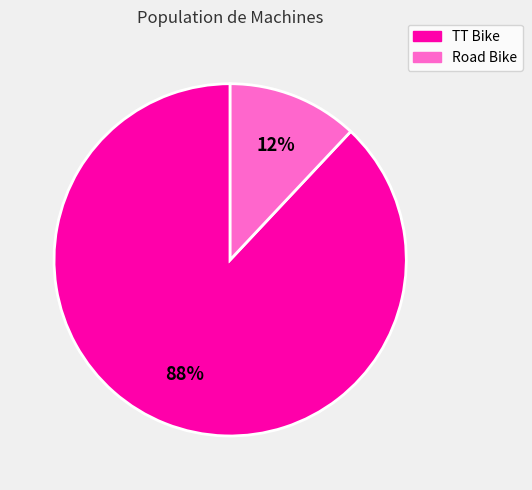

To the nearest percent, what portion does TT Bike represent?

88%